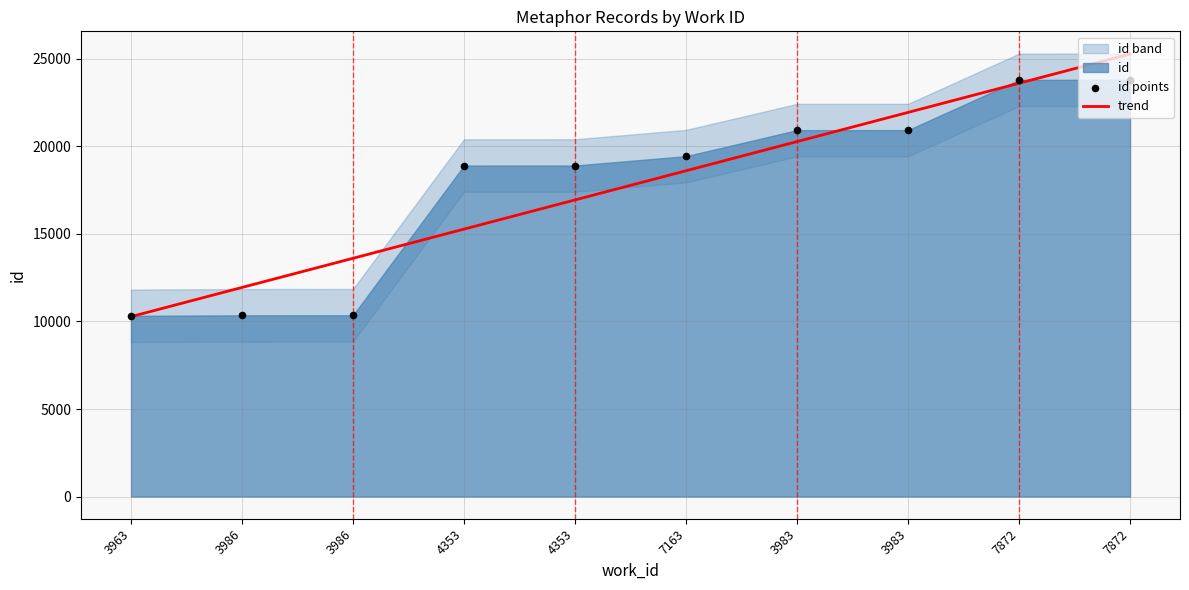

What is the ratio of the value at 3983 to the value at 3963?

2.0